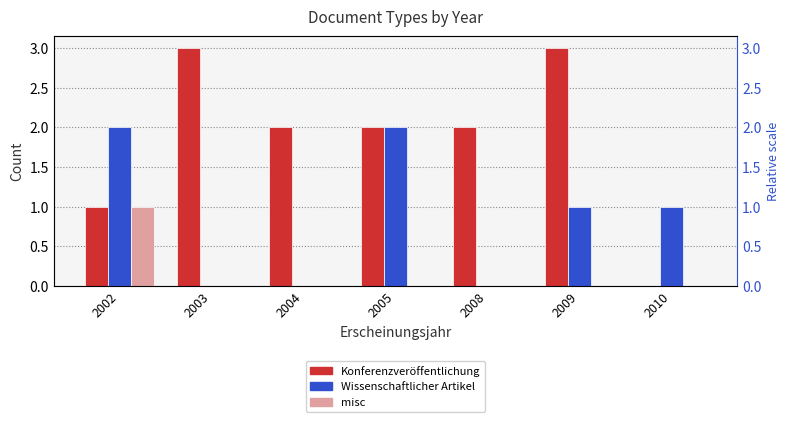

The value of Wissenschaftlicher Artikel at 2003 is 0. True or false?

True